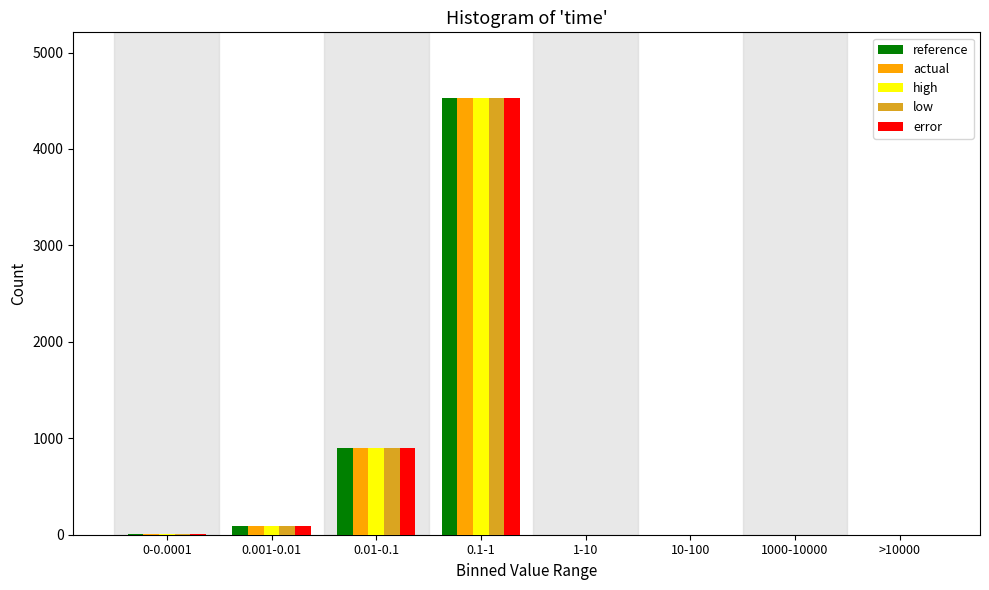

Is the value of error at 0.01-0.1 greater than the value of reference at 0.1-1?

No